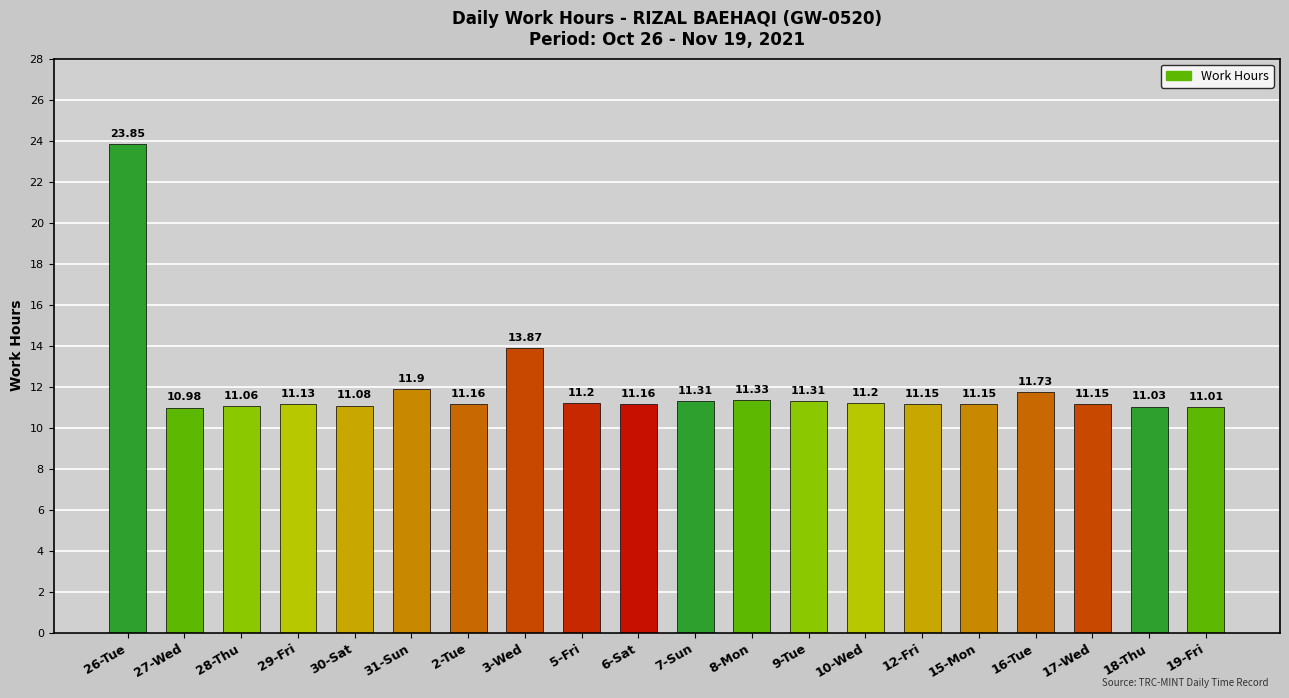

What is the label of the 17th bar from the right?

29-Fri